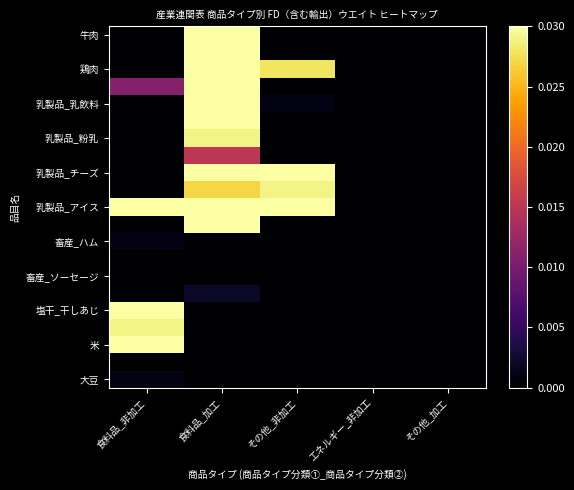

At which category is the sum across all series the highest?

食料品_加工